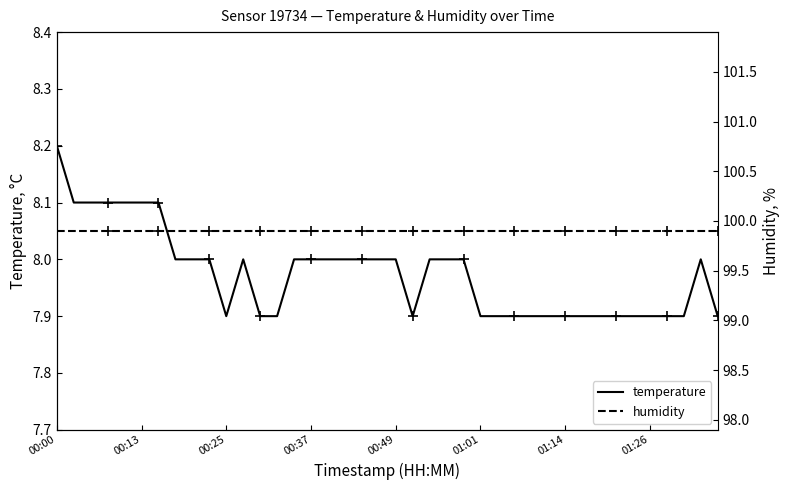

Is it true that temperature equals 8.2 at 00:00?

True